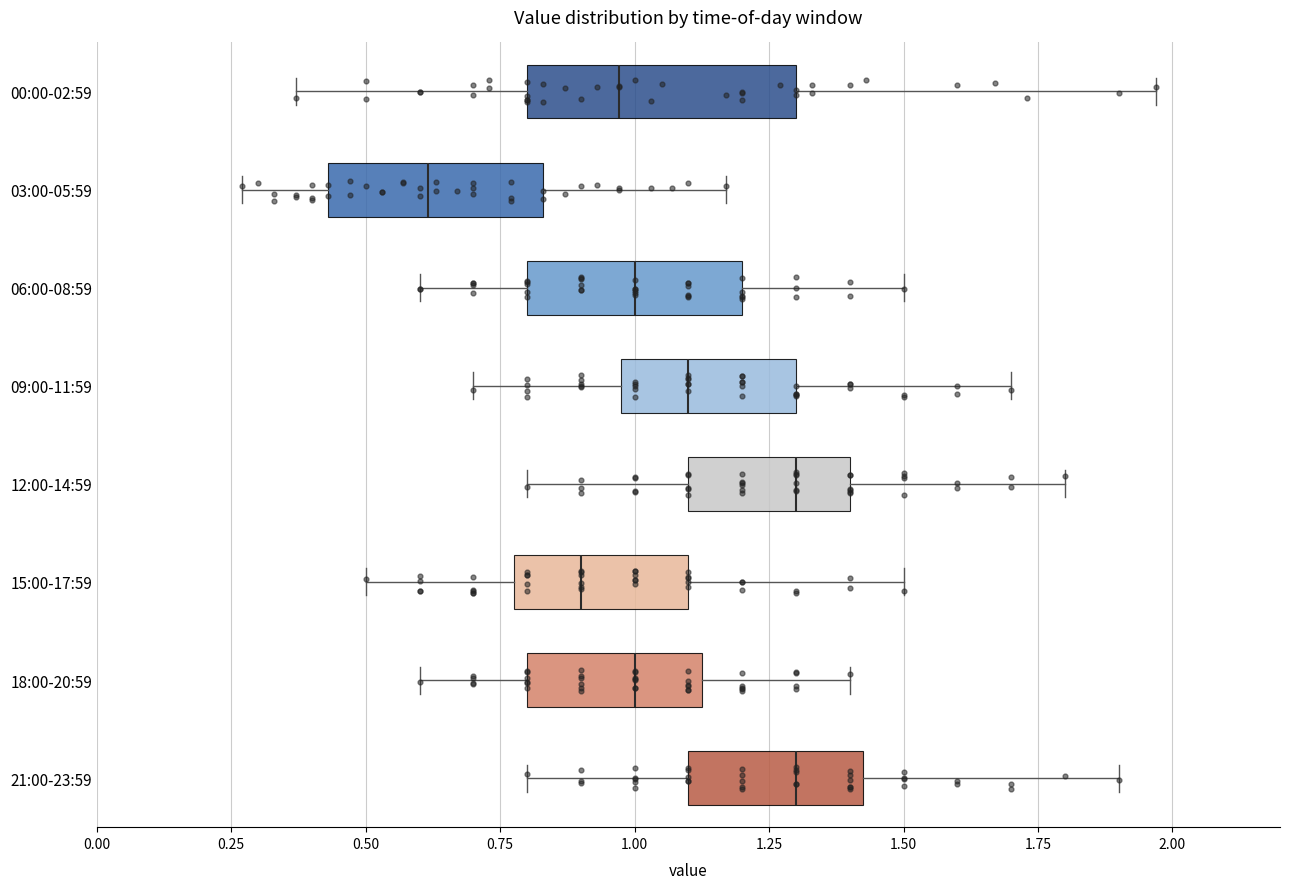

Where is the left edge of the box for 18:00-20:59 on the x-axis? The values are not printed on the chart, so give them approximately, as read against the axis.

0.80